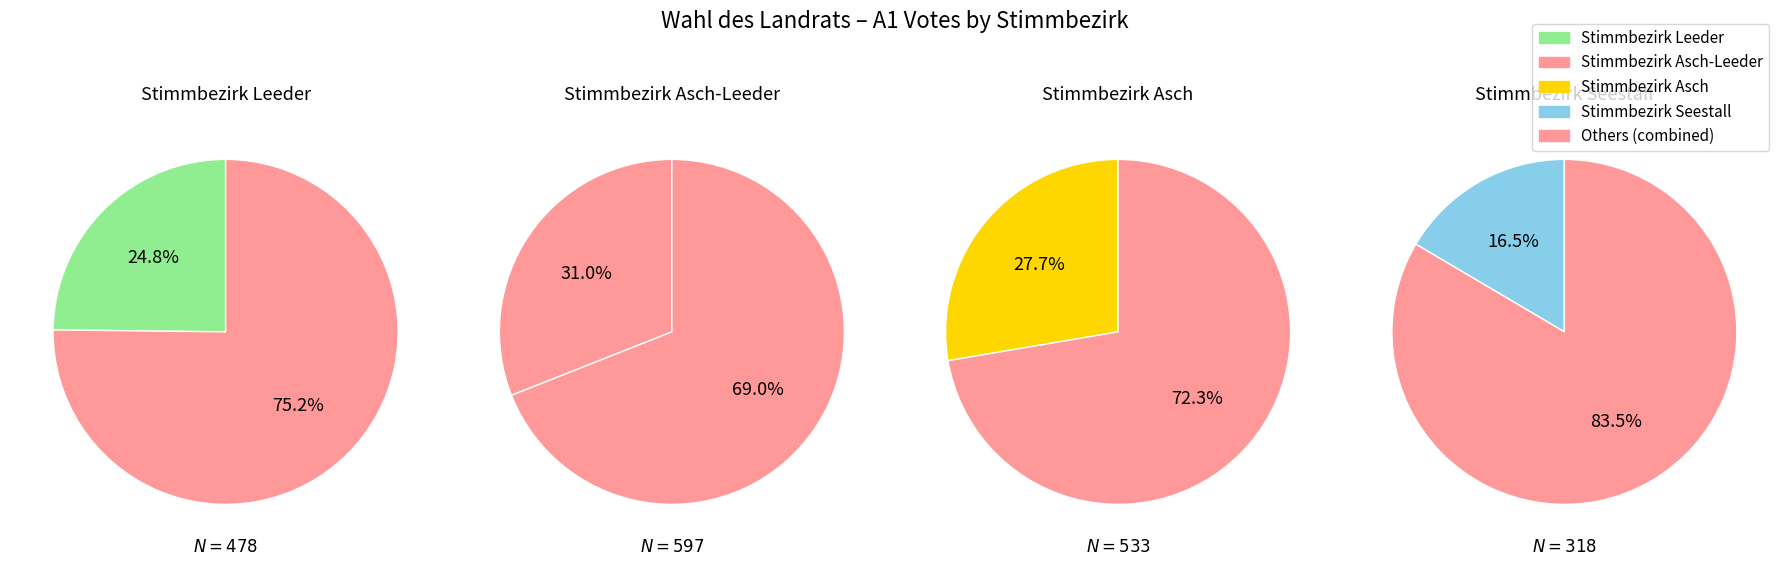

What percentage is the Stimmbezirk Asch slice, to the nearest percent?

28%